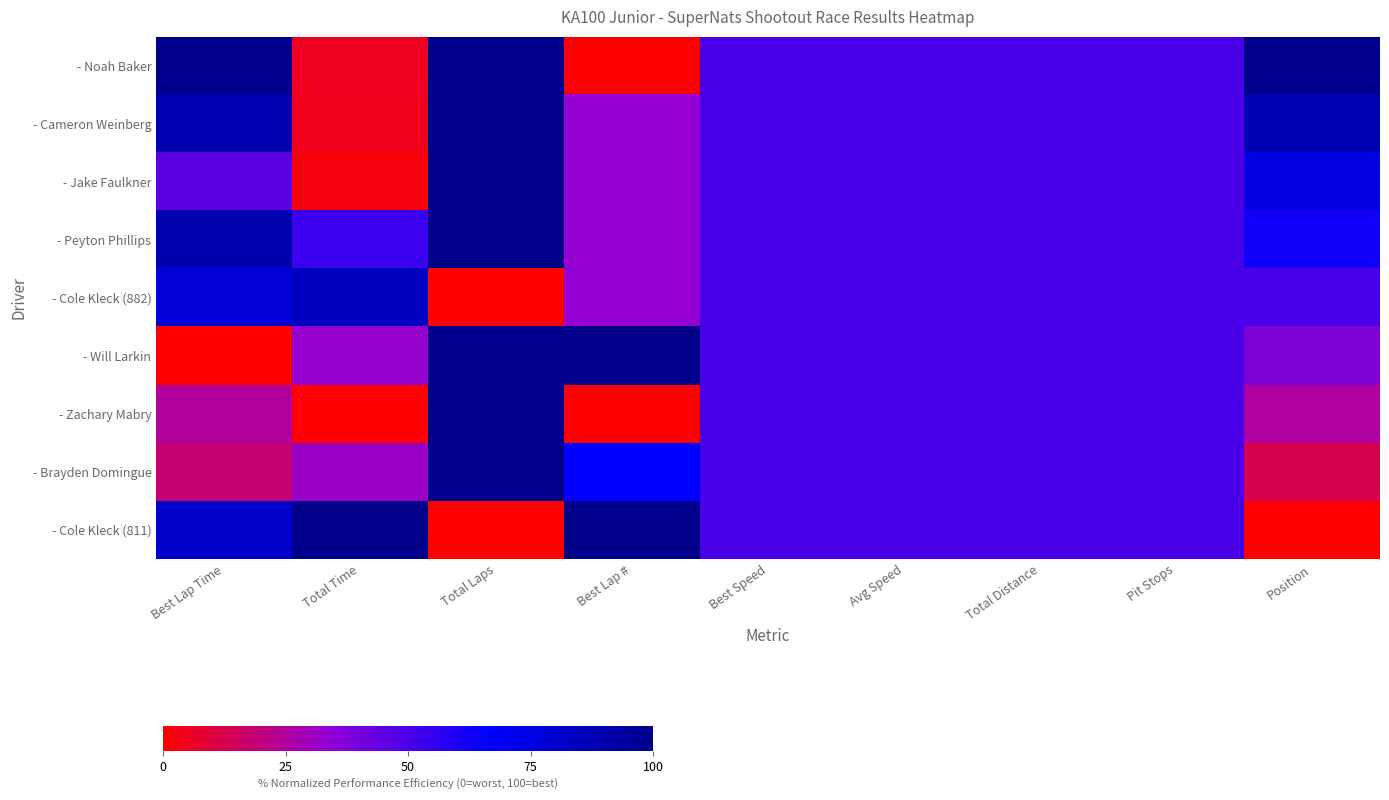

What is the difference between the highest and lowest values at Position?

100.0